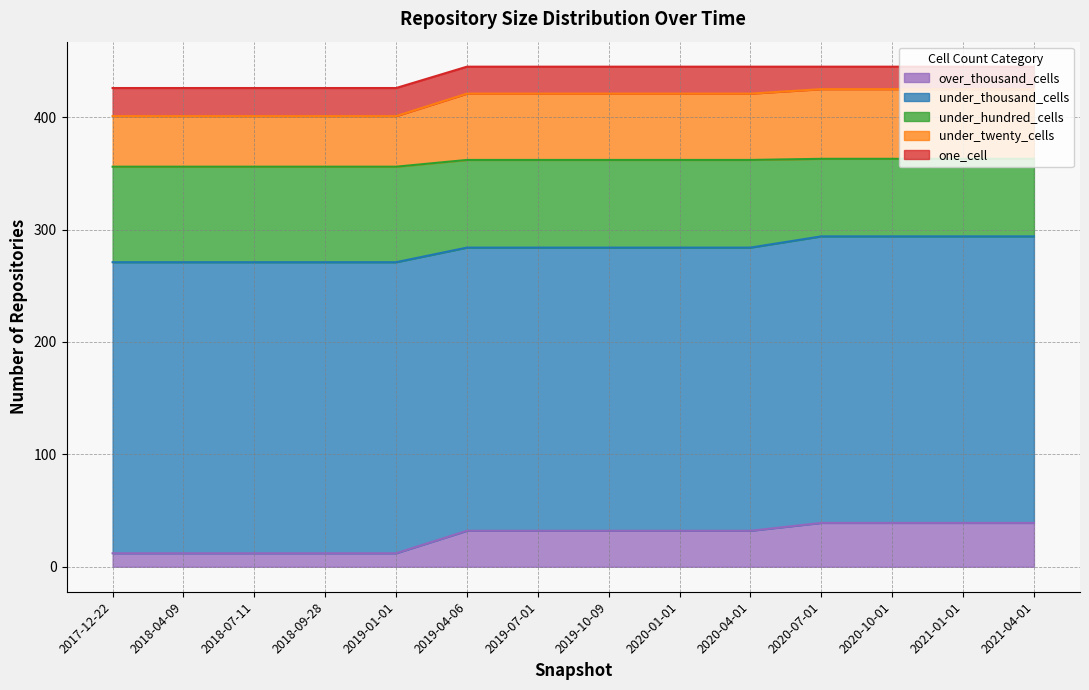

The value of under_twenty_cells at 2019-01-01 is 116. True or false?

False